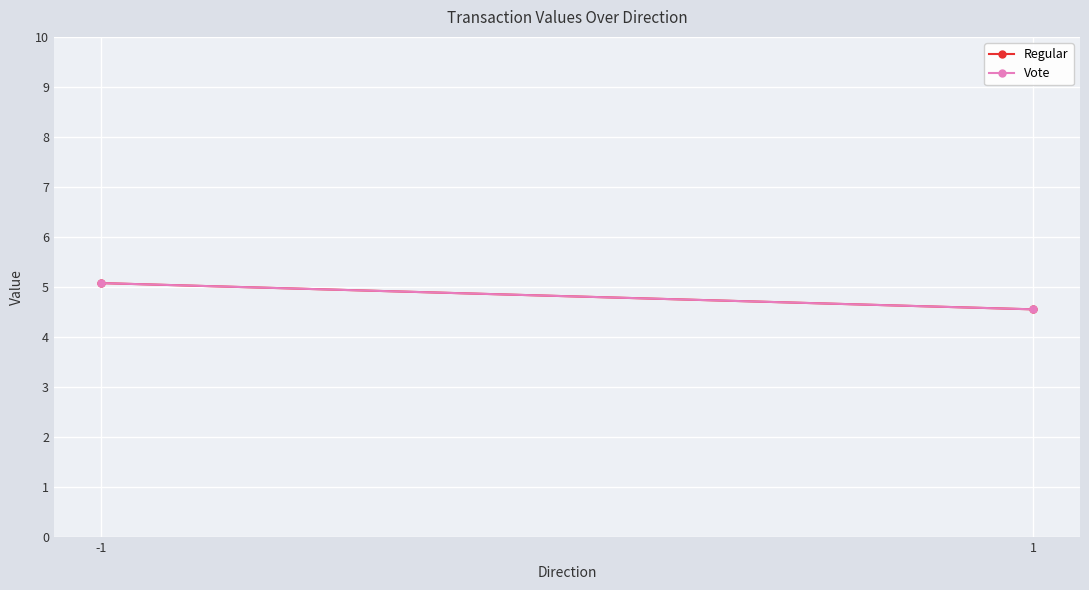

Rank the series by their maximum value, from lowest to highest.

Regular, Vote